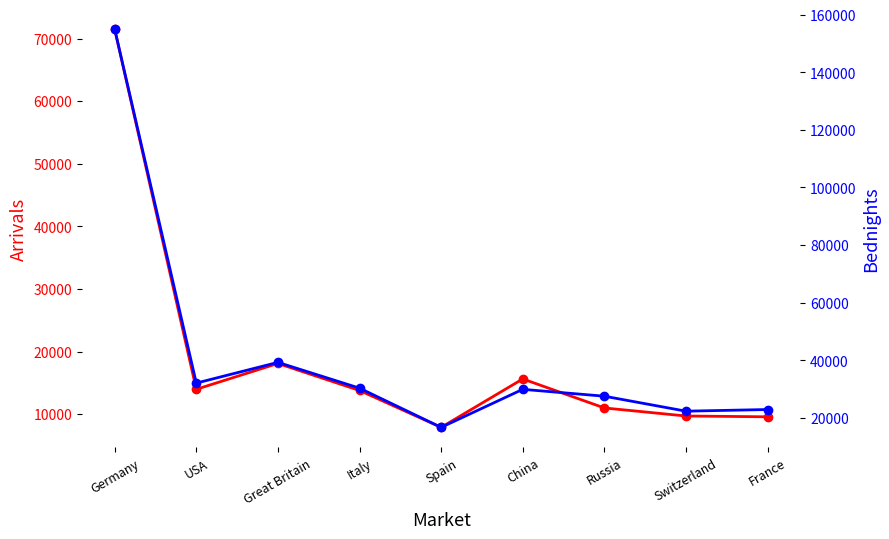

What is the spread (max minus min) of values at Italy?

16511